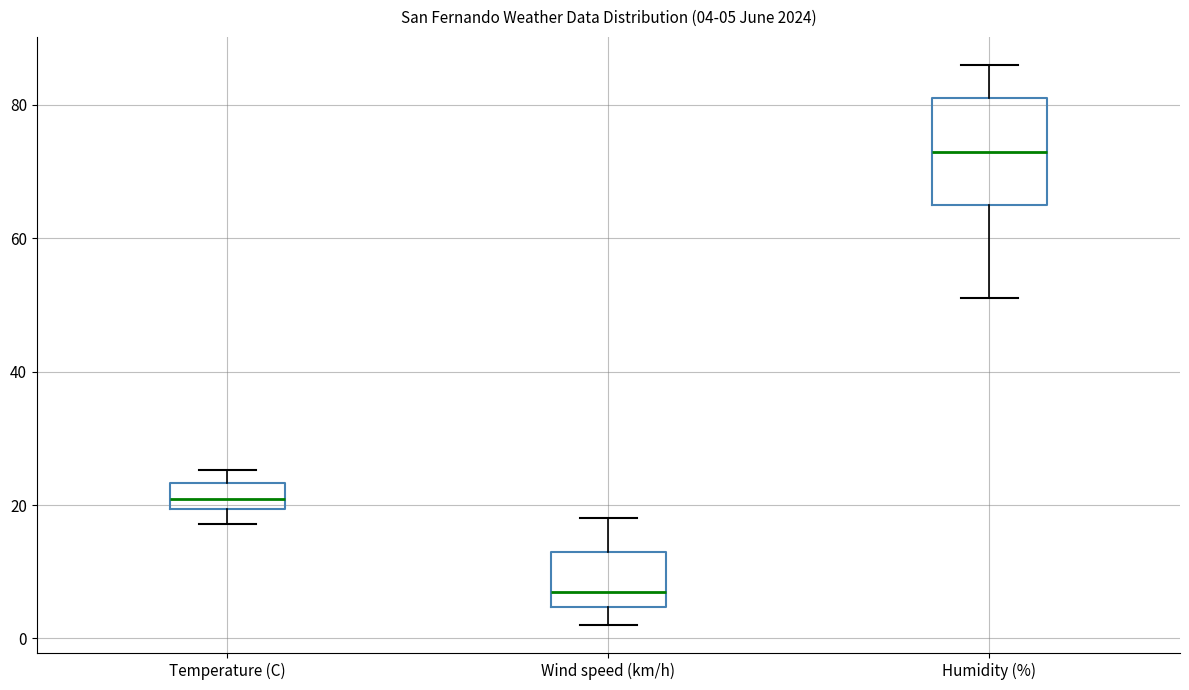

Which box is the tallest, from its lower edge to its upper edge?

Humidity (%)